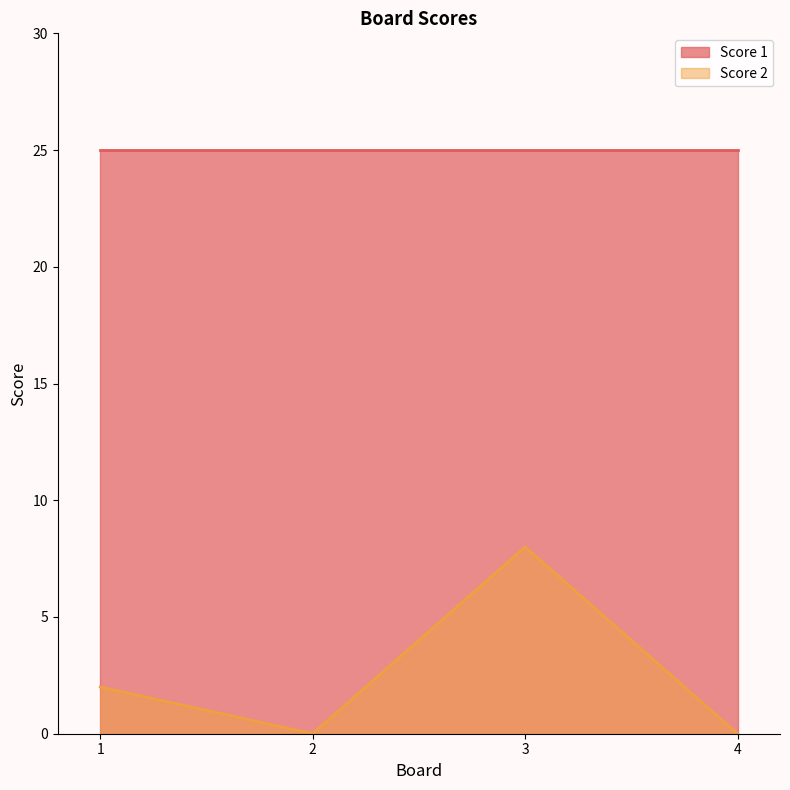

True or false: Score 1 and Score 2 intersect in this chart.

False